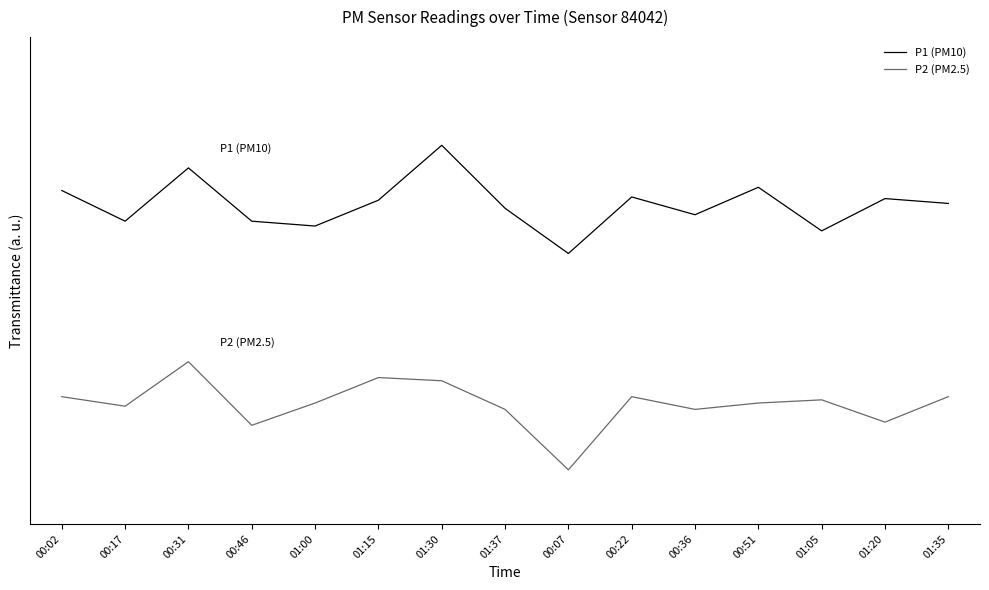

The P1 (PM10) series shows 3.0 at 01:30. True or false?

True